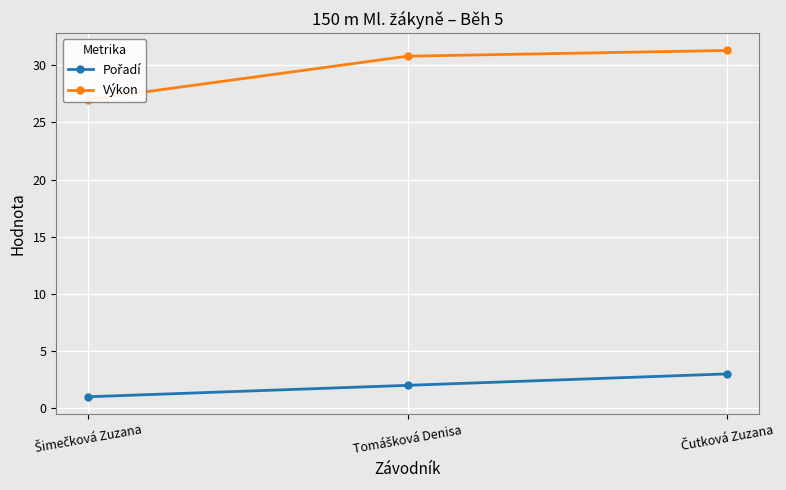

What is the value of the Výkon point at the 2nd from the left?

30.8